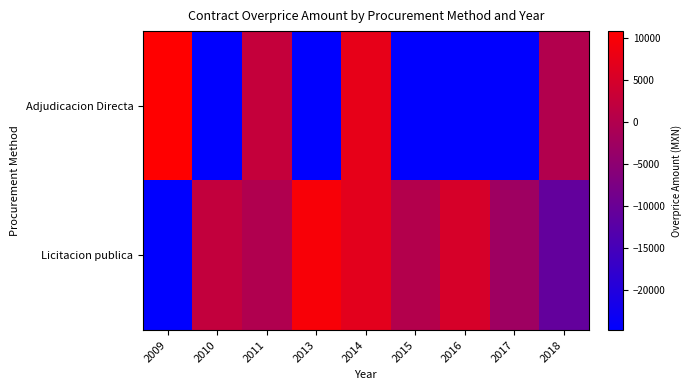

The Licitacion publica series shows 3499.7 at 2016. True or false?

False